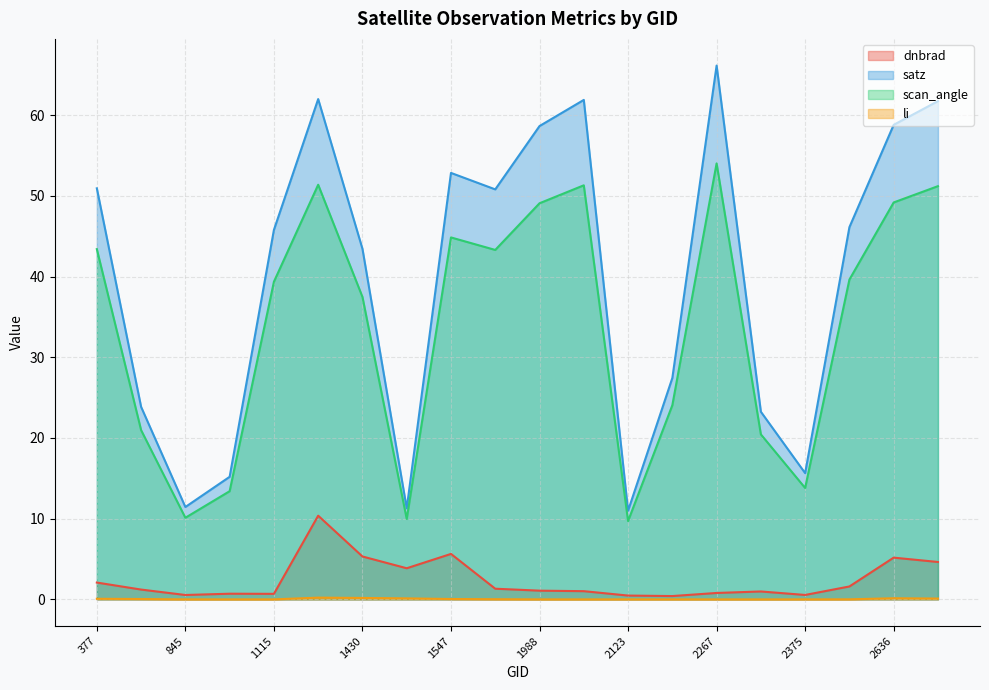

What are all the series names shown in the legend?

dnbrad, satz, scan_angle, li